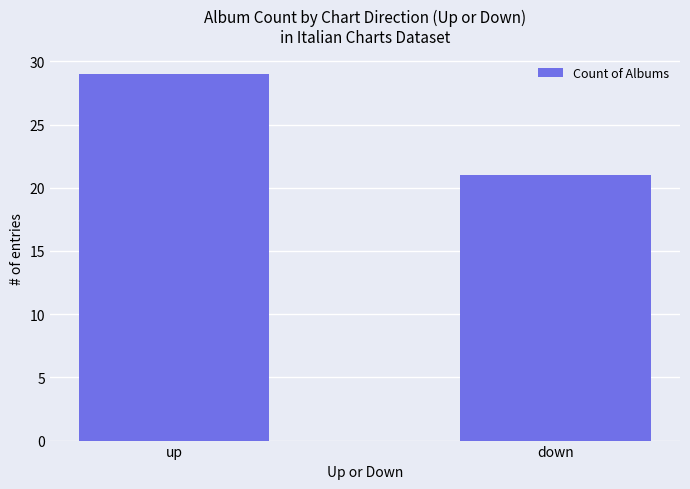

List the labels in order of value, smallest first.

down, up